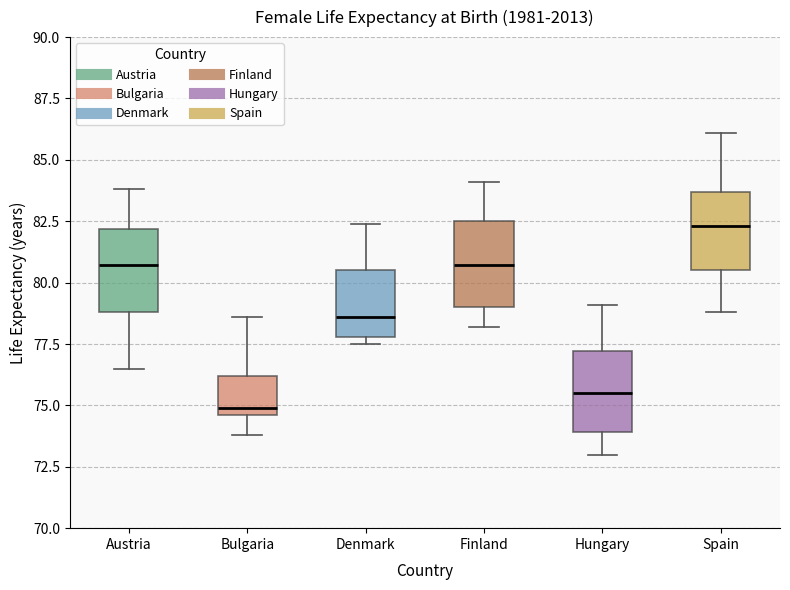

Reading left to right, transcribe this box plot: for each box, give where its median line is, the range the box spans, and where its two whiskers end, as read against the y-axis. The values are not printed on the chart, so give them approximately, as read against the axis.

Austria: median 80.5, box 79.0 to 82.0, whiskers 76.5 to 84.0
Bulgaria: median 75.0, box 74.5 to 76.0, whiskers 74.0 to 78.5
Denmark: median 78.5, box 78.0 to 80.5, whiskers 77.5 to 82.5
Finland: median 80.5, box 79.0 to 82.5, whiskers 78.0 to 84.0
Hungary: median 75.5, box 74.0 to 77.0, whiskers 73.0 to 79.0
Spain: median 82.5, box 80.5 to 83.5, whiskers 79.0 to 86.0